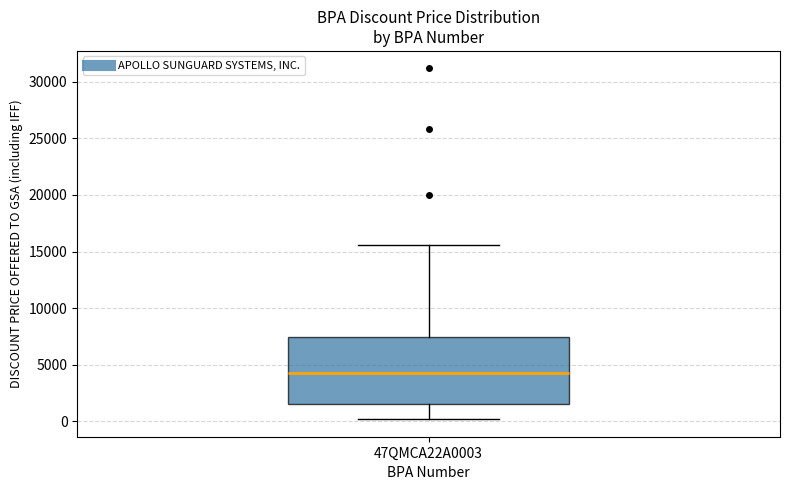

Where does the median line of the box for 47QMCA22A0003 sit on the y-axis? The values are not printed on the chart, so give them approximately, as read against the axis.

4500